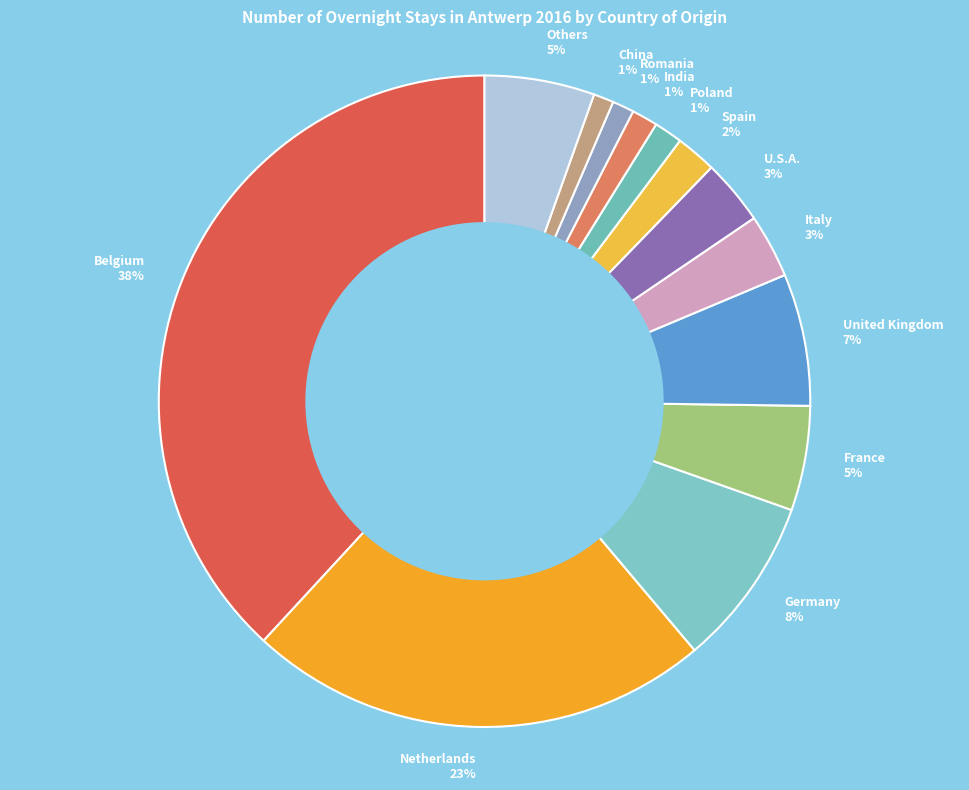

To the nearest percent, what is the difference between the Netherlands 23% and India 1% slice percentages?

22%